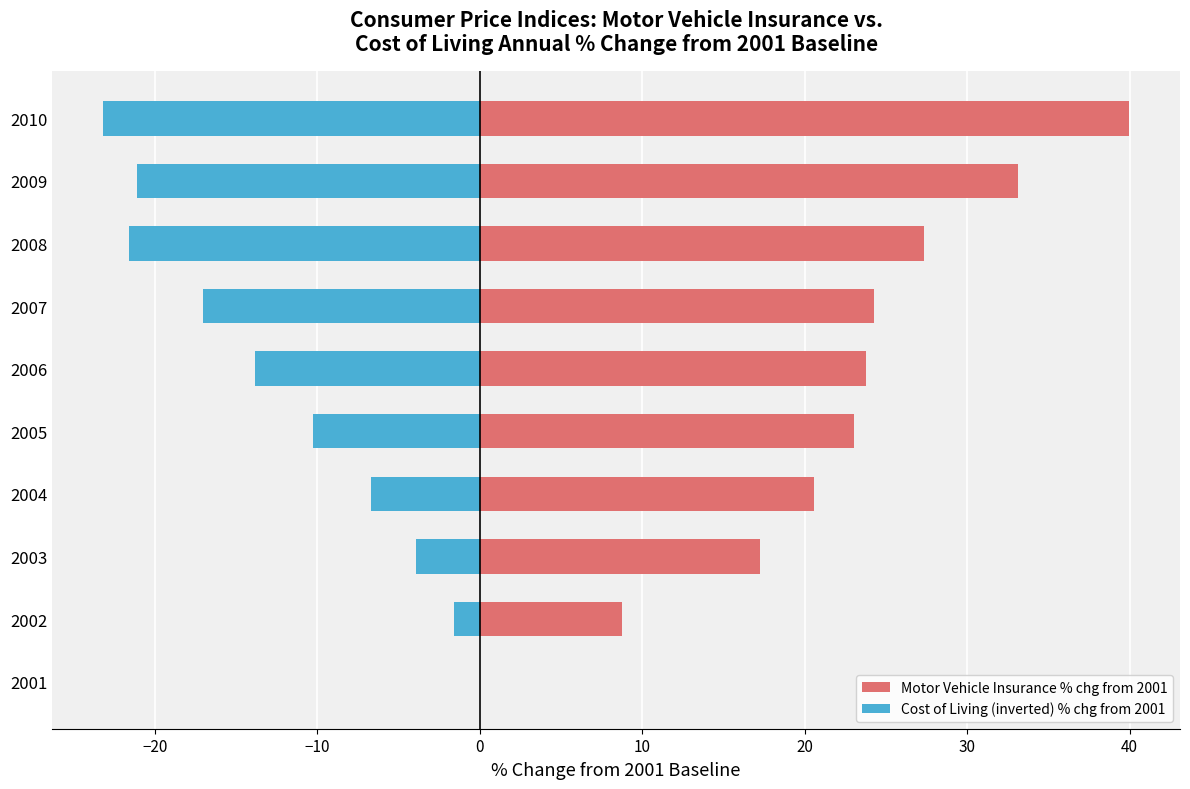

Reading left to right, extract all data points from this chart.

Motor Vehicle Insurance % chg from 2001: 0.0	8.8	17.3	20.6	23.1	23.8	24.2	27.4	33.2	39.9
Cost of Living (inverted) % chg from 2001: 0.0	-1.6	-3.9	-6.7	-10.3	-13.8	-17.1	-21.6	-21.1	-23.2